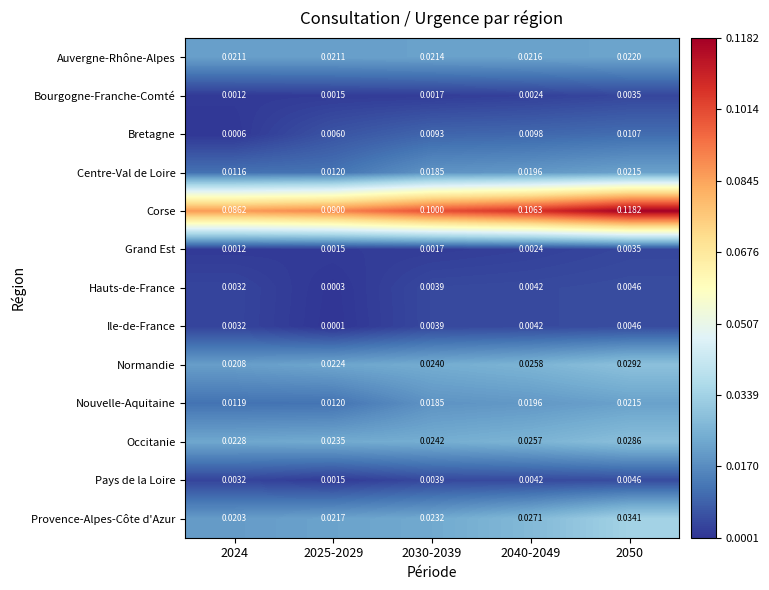

Which series has the largest total across all categories?

Corse